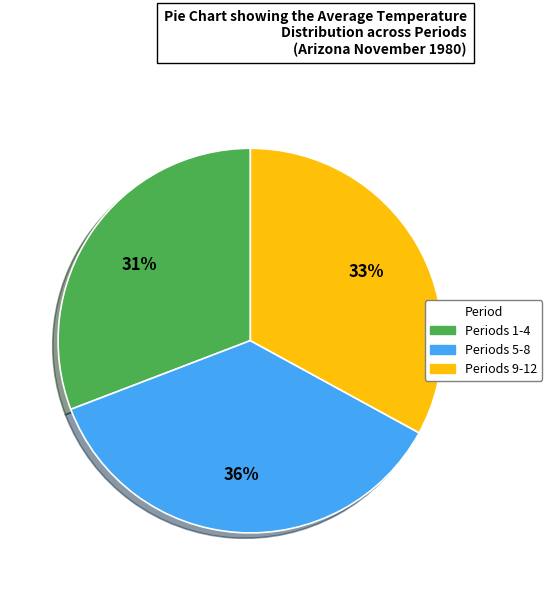

How many segments does this pie chart have?

3